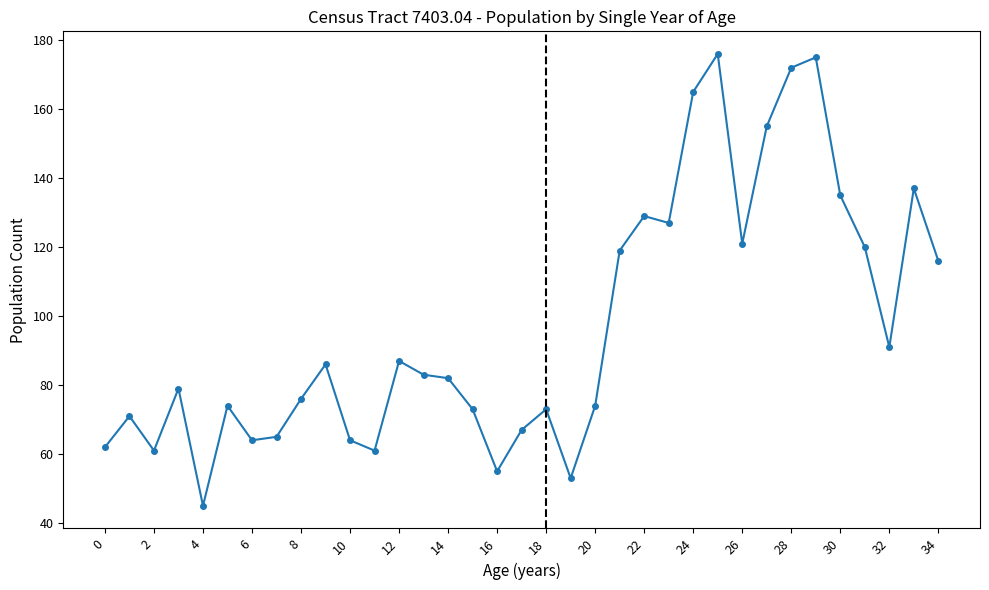

How many data points does each series have?

35